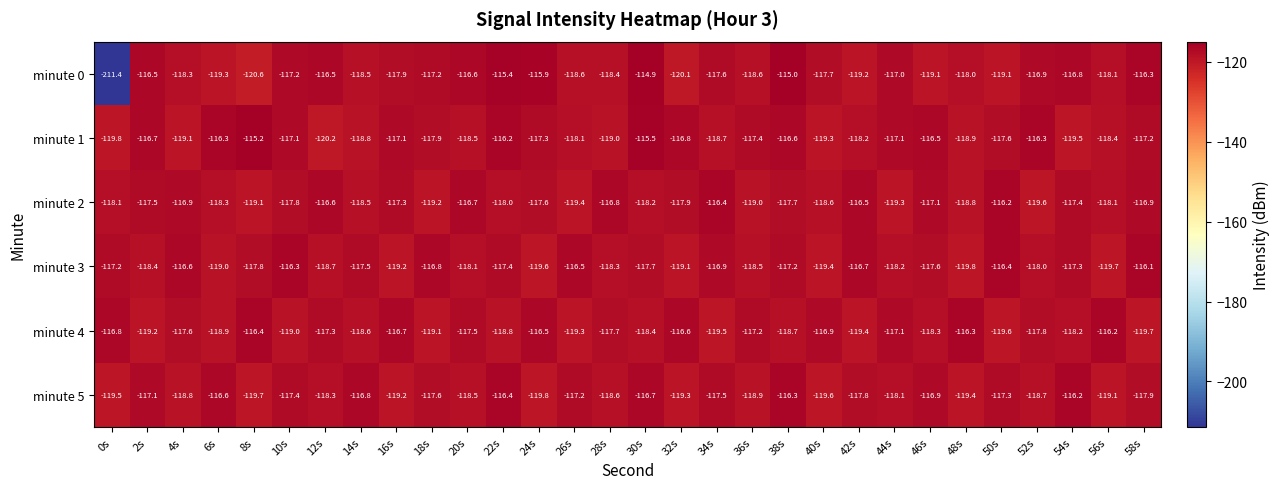

Is the value of minute 4 at 6s greater than the value of minute 5 at 0s?

Yes